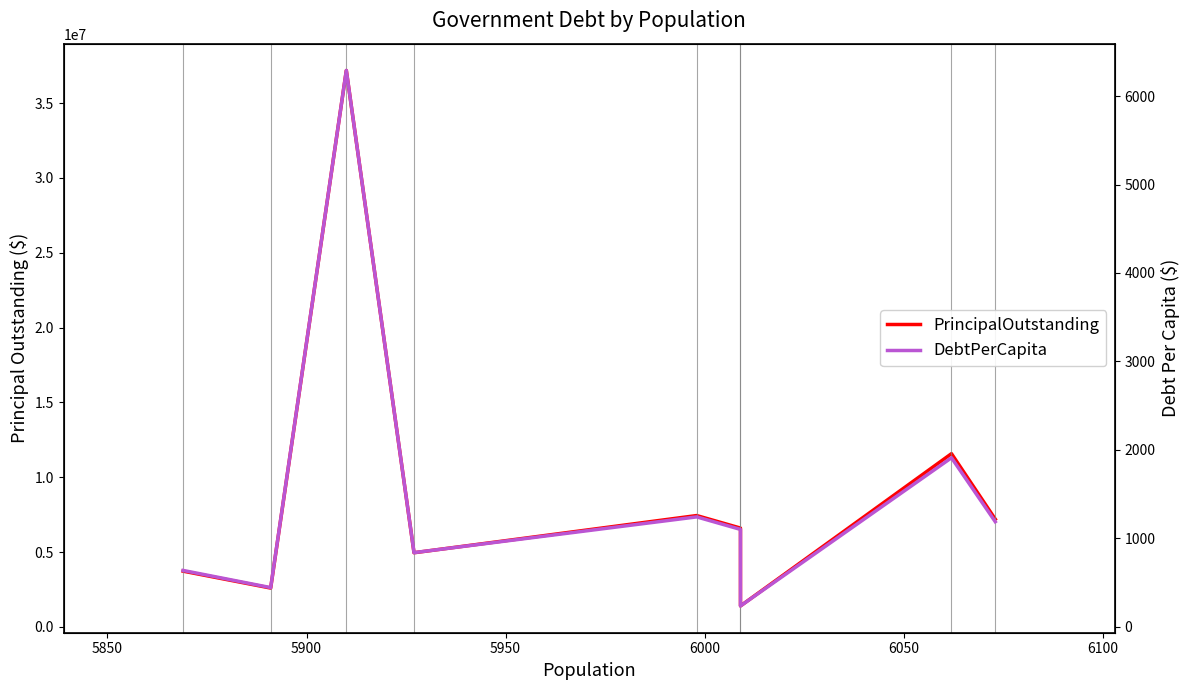

Is this an area chart (filled region under the line)?

No